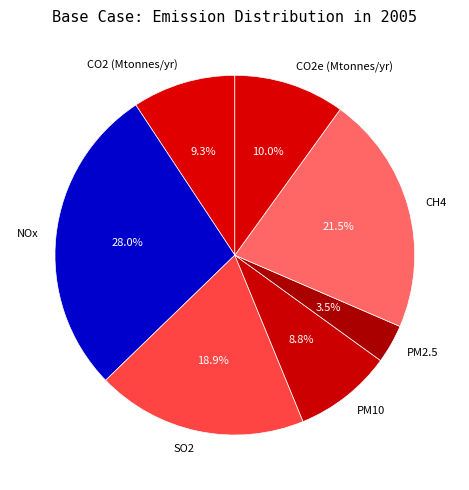

What is the ratio of the value at CO2e (Mtonnes/yr) to the value at PM10?

1.1